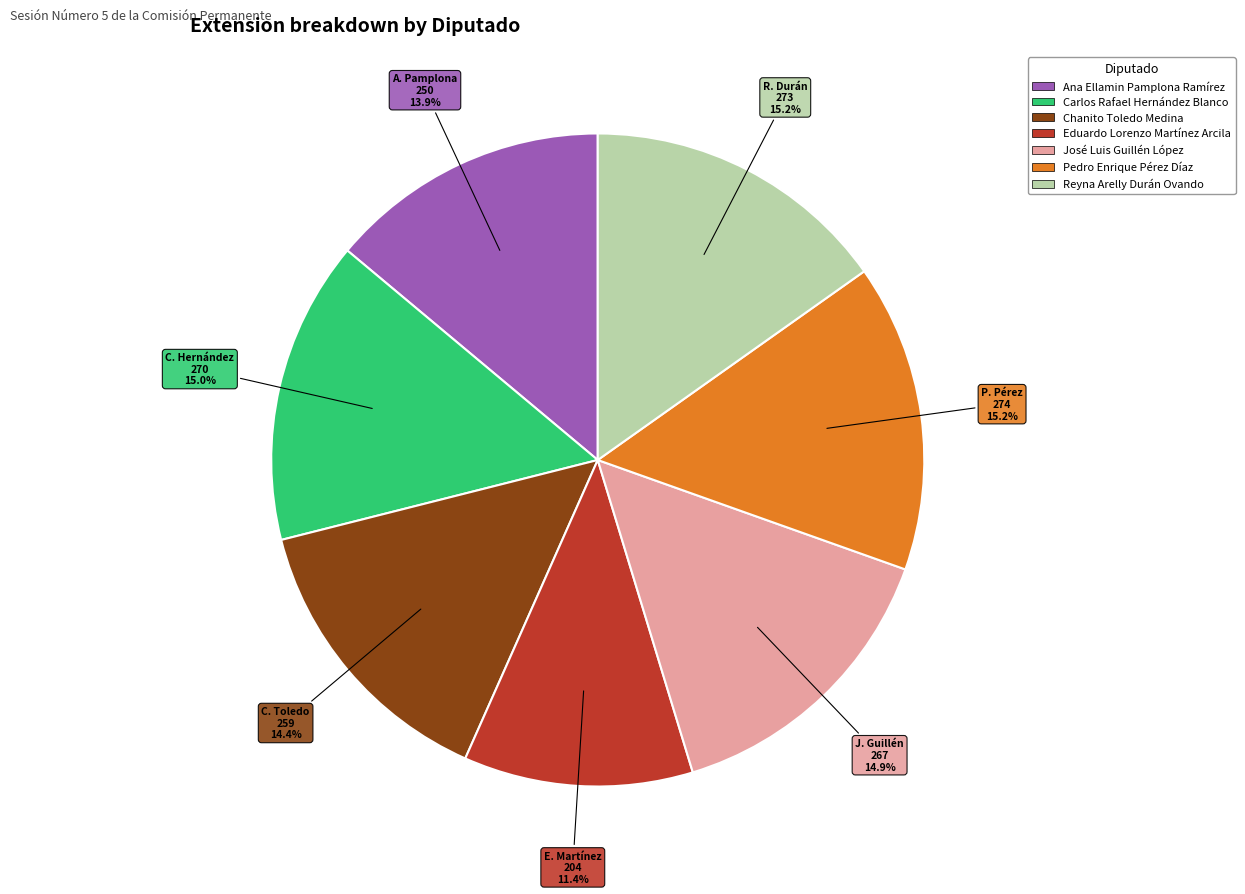

Does any single category account for the majority?

No